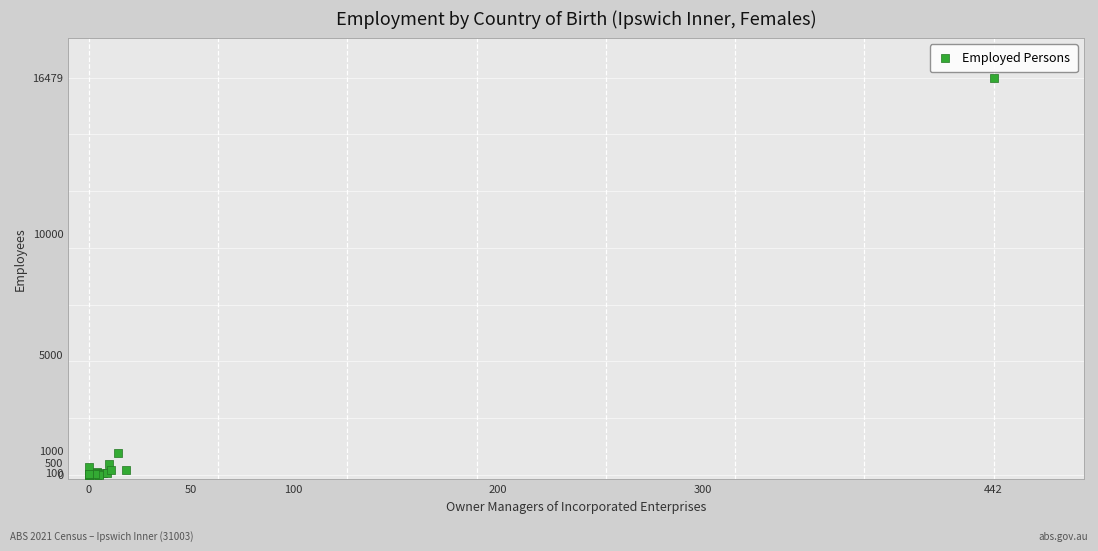

What Y value in the scatter plot is closest to 8241?

880